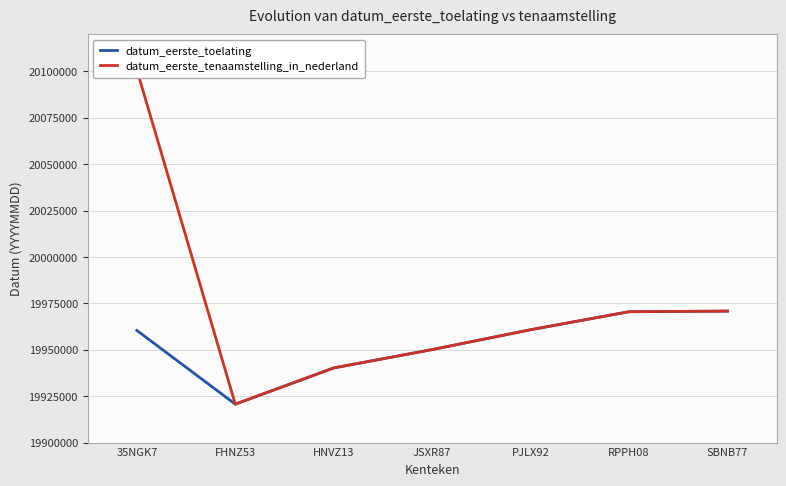

Rank the series by their maximum value, from lowest to highest.

datum_eerste_toelating, datum_eerste_tenaamstelling_in_nederland